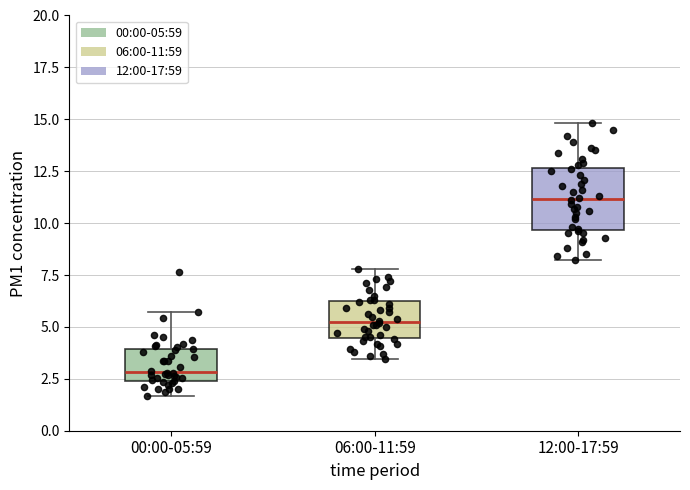

Where does the lower whisker of the box for 00:00-05:59 end on the y-axis? The values are not printed on the chart, so give them approximately, as read against the axis.

1.5